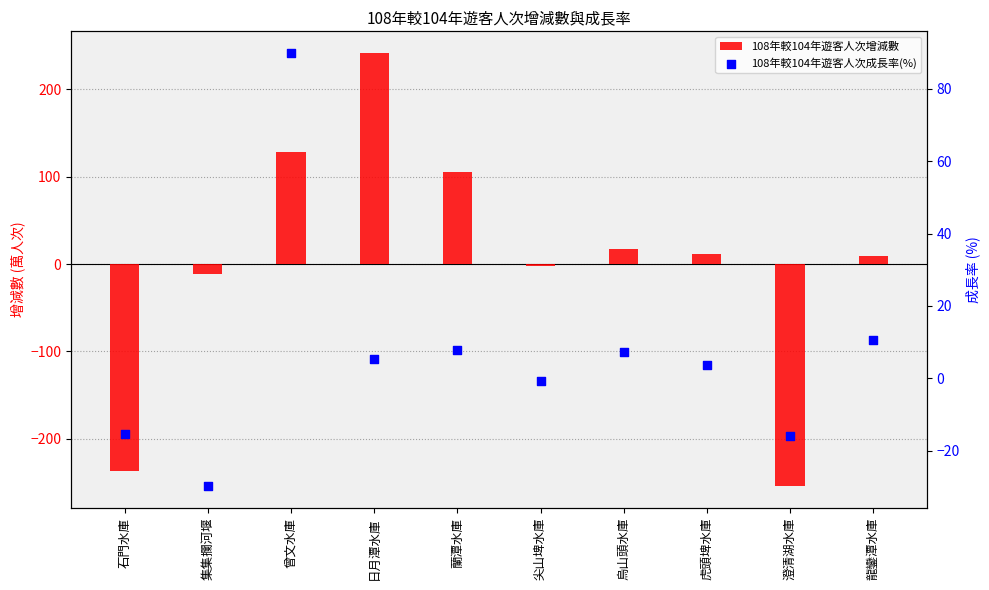

What is the total value across all series at 烏山頭水庫?

24.6